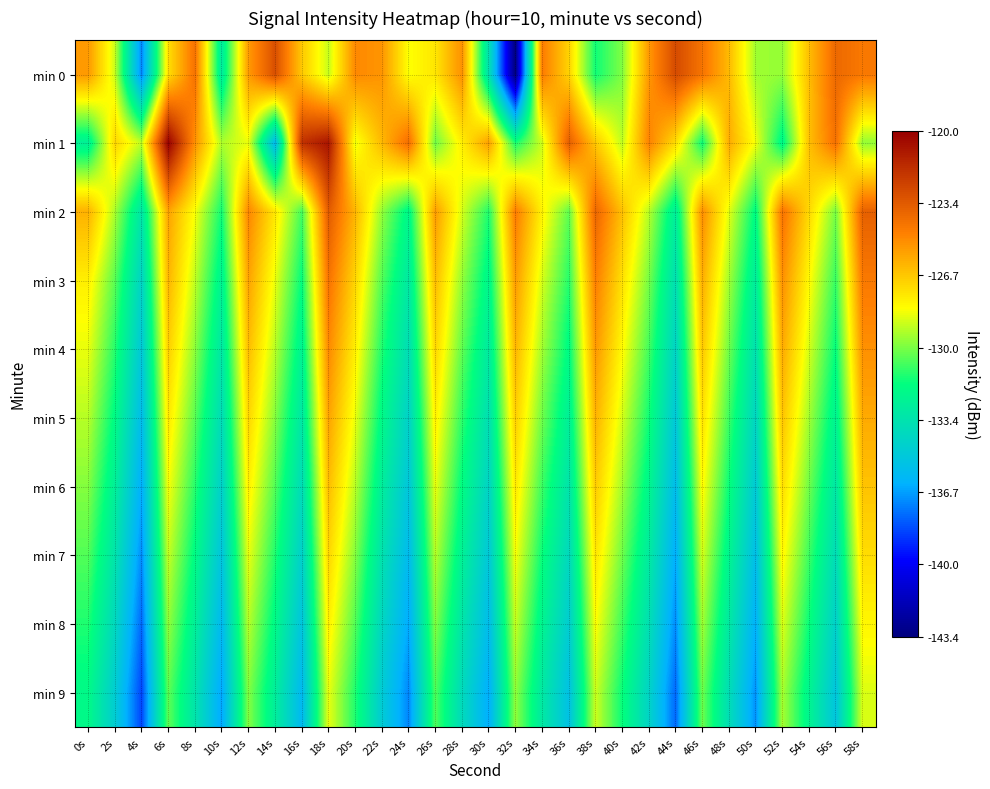

Reading right to left, list all the values displayed in this chart.

min 0: 58s=-124.5	56s=-123.9	54s=-126.4	52s=-129.7	50s=-129.5	48s=-126.4	46s=-124.3	44s=-122.8	42s=-125.4	40s=-130.0	38s=-131.5	36s=-127.0	34s=-124.6	32s=-143.4	30s=-133.5	28s=-125.2	26s=-127.5	24s=-128.3	22s=-125.3	20s=-125.0	18s=-129.0	16s=-126.7	14s=-123.0	12s=-125.5	10s=-132.9	8s=-124.2	6s=-127.3	4s=-137.3	2s=-129.0	0s=-125.4
min 1: 58s=-129.7	56s=-124.2	54s=-126.5	52s=-132.1	50s=-128.4	48s=-125.9	46s=-131.6	44s=-127.3	42s=-124.8	40s=-129.1	38s=-126.7	36s=-123.5	34s=-128.9	32s=-131.4	30s=-125.6	28s=-127.8	26s=-130.2	24s=-124.1	22s=-126.3	20s=-128.5	18s=-120.8	16s=-121.9	14s=-135.9	12s=-128.5	10s=-129.3	8s=-125.2	6s=-120.0	4s=-129.1	2s=-127.1	0s=-132.6
min 2: 58s=-123.6	56s=-130.1	54s=-127.2	52s=-124.3	50s=-131.9	48s=-128.6	46s=-125.1	44s=-132.7	42s=-129.2	40s=-126.5	38s=-123.8	36s=-130.4	34s=-127.9	32s=-124.6	30s=-131.3	28s=-128.8	26s=-125.5	24s=-132.1	22s=-129.7	20s=-126.2	18s=-123.4	16s=-130.8	14s=-127.6	12s=-124.9	10s=-131.5	8s=-128.3	6s=-125.7	4s=-133.2	2s=-129.4	0s=-126.1
min 3: 58s=-124.5	56s=-131.0	54s=-128.1	52s=-125.2	50s=-132.8	48s=-129.5	46s=-126.0	44s=-133.6	42s=-130.1	40s=-127.4	38s=-124.7	36s=-131.2	34s=-128.8	32s=-125.5	30s=-132.2	28s=-129.7	26s=-126.4	24s=-133.0	22s=-130.6	20s=-127.1	18s=-124.3	16s=-131.7	14s=-128.5	12s=-125.7	10s=-132.4	8s=-129.1	6s=-126.2	4s=-134.3	2s=-130.5	0s=-127.8
min 4: 58s=-125.2	56s=-131.7	54s=-128.8	52s=-125.9	50s=-133.5	48s=-130.2	46s=-126.7	44s=-134.3	42s=-130.8	40s=-128.1	38s=-125.4	36s=-131.9	34s=-129.5	32s=-126.2	30s=-132.9	28s=-130.4	26s=-127.1	24s=-133.7	22s=-131.3	20s=-127.8	18s=-125.0	16s=-132.4	14s=-129.2	12s=-126.4	10s=-133.1	8s=-129.8	6s=-126.9	4s=-135.0	2s=-131.2	0s=-128.5
min 5: 58s=-125.9	56s=-132.4	54s=-129.5	52s=-126.6	50s=-134.2	48s=-130.9	46s=-127.4	44s=-135.0	42s=-131.5	40s=-128.8	38s=-126.1	36s=-132.6	34s=-130.2	32s=-126.9	30s=-133.6	28s=-131.1	26s=-127.8	24s=-134.4	22s=-132.0	20s=-128.5	18s=-125.7	16s=-133.1	14s=-129.9	12s=-127.1	10s=-133.8	8s=-130.5	6s=-127.6	4s=-135.7	2s=-131.9	0s=-129.2
min 6: 58s=-126.6	56s=-133.1	54s=-130.2	52s=-127.3	50s=-134.9	48s=-131.6	46s=-128.1	44s=-135.7	42s=-132.2	40s=-129.5	38s=-126.8	36s=-133.3	34s=-130.9	32s=-127.6	30s=-134.3	28s=-131.8	26s=-128.5	24s=-135.1	22s=-132.7	20s=-129.2	18s=-126.4	16s=-133.8	14s=-130.6	12s=-127.8	10s=-134.5	8s=-131.2	6s=-128.3	4s=-136.4	2s=-132.6	0s=-129.9
min 7: 58s=-127.3	56s=-133.8	54s=-130.9	52s=-128.0	50s=-135.6	48s=-132.3	46s=-128.8	44s=-136.4	42s=-132.9	40s=-130.2	38s=-127.5	36s=-134.0	34s=-131.6	32s=-128.3	30s=-135.0	28s=-132.5	26s=-129.2	24s=-135.8	22s=-133.4	20s=-129.9	18s=-127.1	16s=-134.5	14s=-131.3	12s=-128.5	10s=-135.2	8s=-131.9	6s=-129.0	4s=-137.1	2s=-133.3	0s=-130.6
min 8: 58s=-128.0	56s=-134.5	54s=-131.6	52s=-128.7	50s=-136.3	48s=-133.0	46s=-129.5	44s=-137.1	42s=-133.6	40s=-130.9	38s=-128.2	36s=-134.7	34s=-132.3	32s=-129.0	30s=-135.7	28s=-133.2	26s=-129.9	24s=-136.5	22s=-134.1	20s=-130.6	18s=-127.8	16s=-135.2	14s=-132.0	12s=-129.2	10s=-135.9	8s=-132.6	6s=-129.7	4s=-137.8	2s=-134.0	0s=-131.3
min 9: 58s=-128.7	56s=-135.2	54s=-132.3	52s=-129.4	50s=-137.0	48s=-133.7	46s=-130.2	44s=-137.8	42s=-134.3	40s=-131.6	38s=-128.9	36s=-135.4	34s=-133.0	32s=-129.7	30s=-136.4	28s=-133.9	26s=-130.6	24s=-137.2	22s=-134.8	20s=-131.3	18s=-128.5	16s=-135.9	14s=-132.7	12s=-129.9	10s=-136.6	8s=-133.3	6s=-130.4	4s=-138.5	2s=-134.7	0s=-132.0